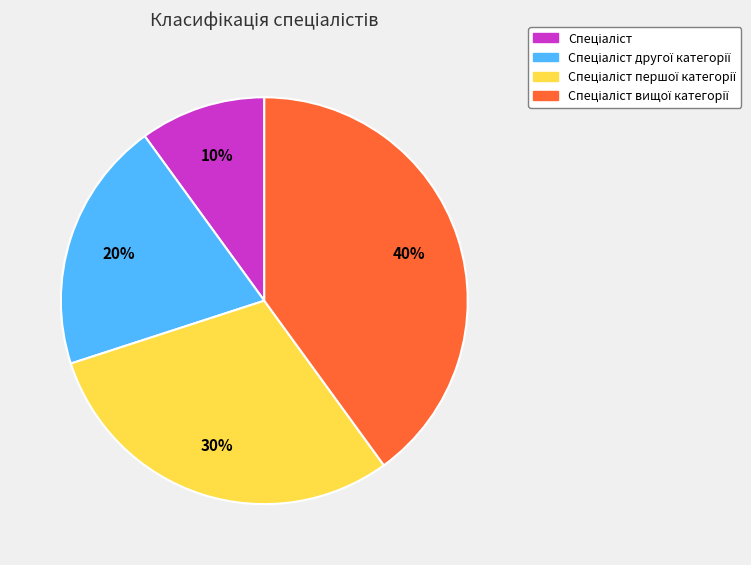

To the nearest percent, what is the difference between the largest and smallest slice percentages?

30%